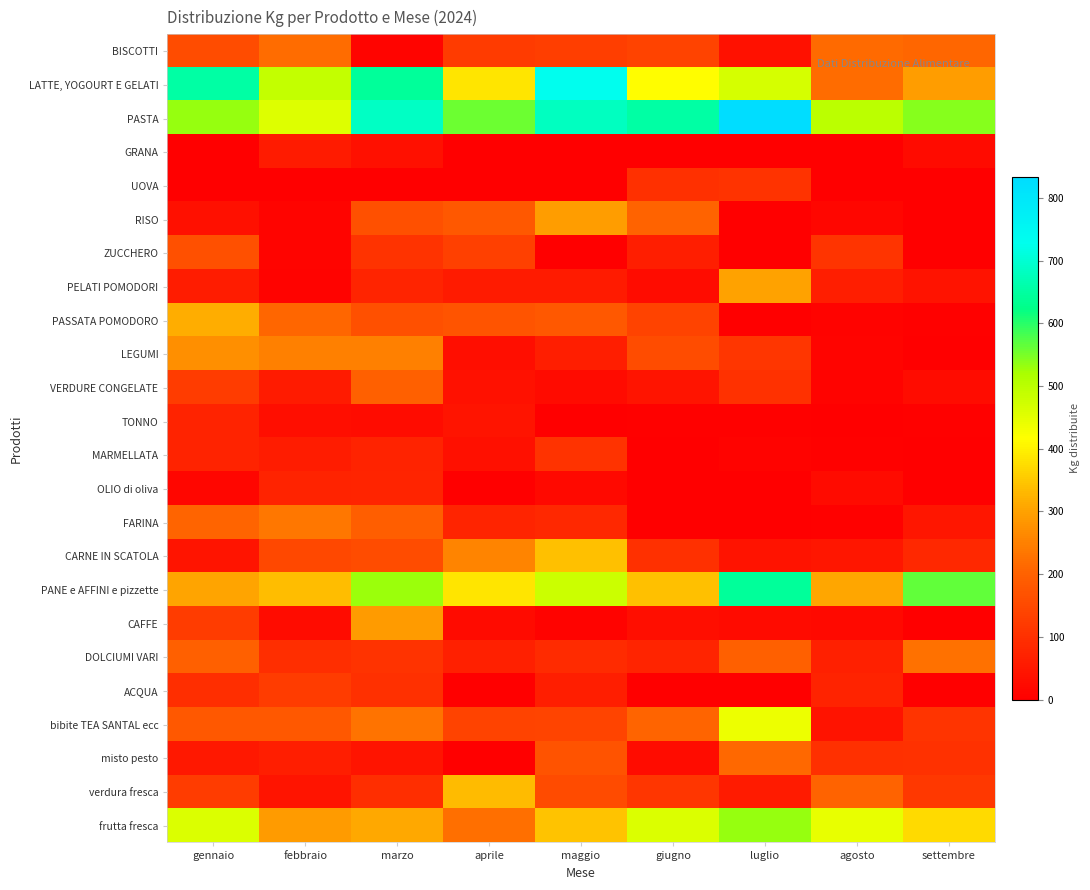

Between marzo and gennaio, which is larger?

gennaio